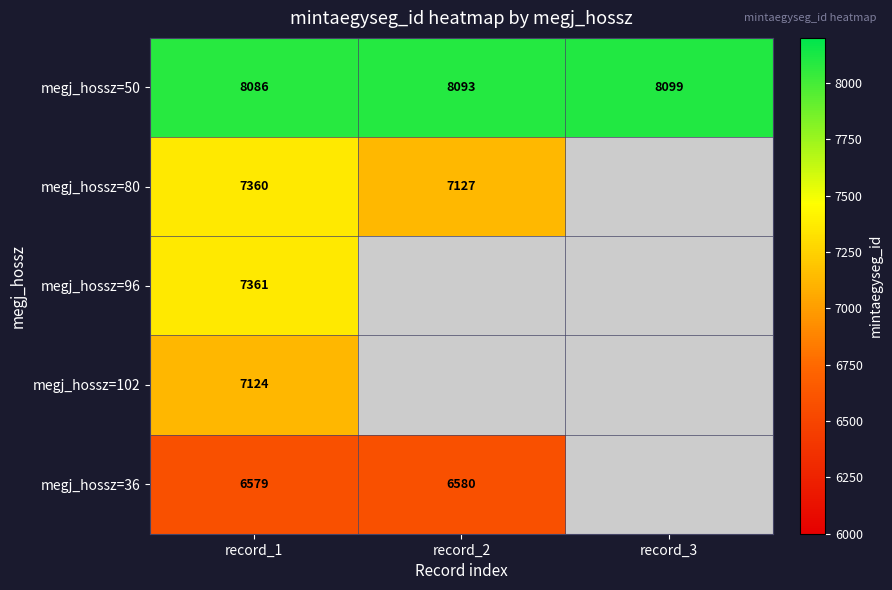

The value of megj_hossz=36 at record_1 is 2141. True or false?

False